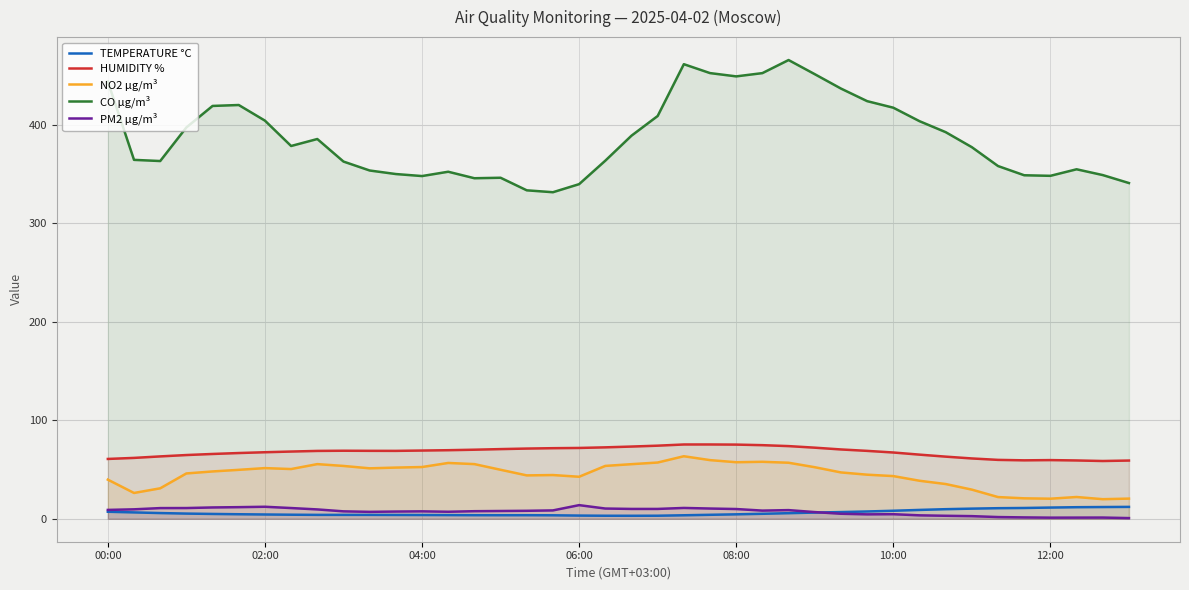

True or false: HUMIDITY % and CO µg/m³ intersect in this chart.

False